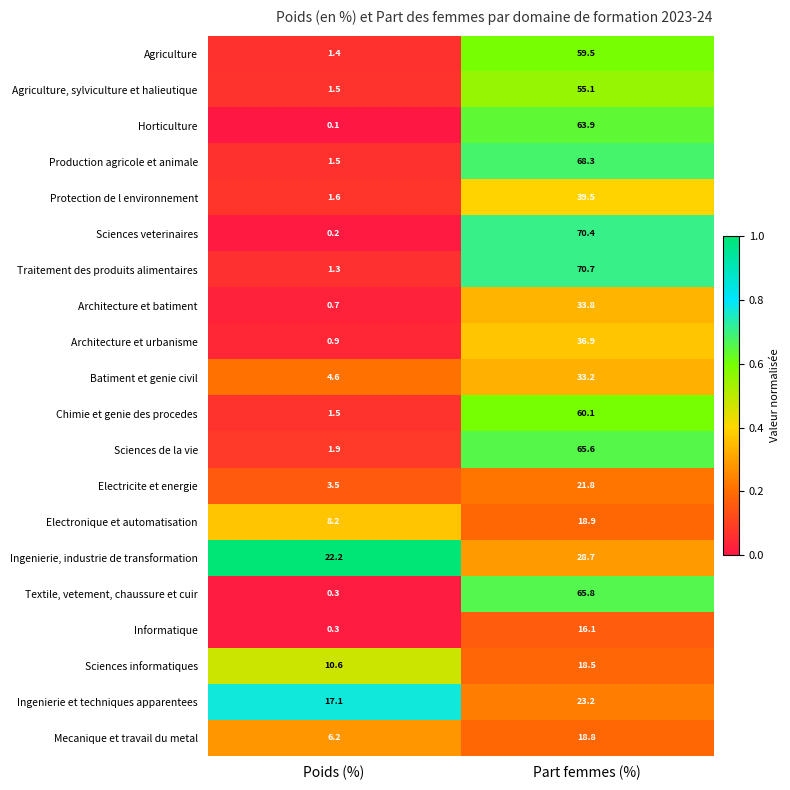

What is the maximum value for Agriculture?

59.5